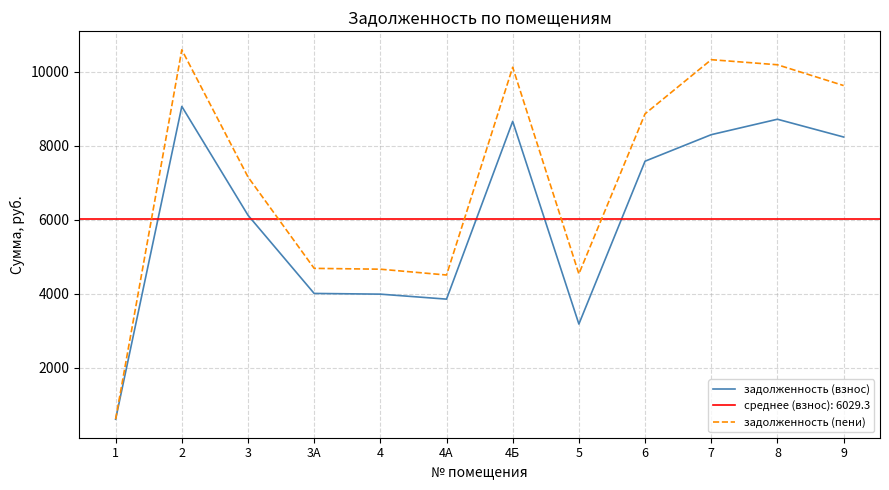

Which series has the largest total across all categories?

задолженность (пени)